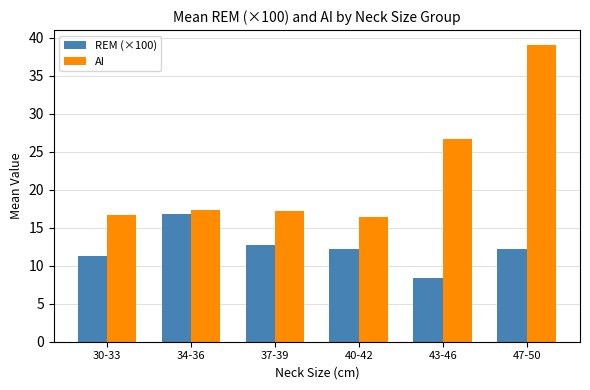

What is the difference between the second highest and second lowest values in the REM (×100) series?

1.4